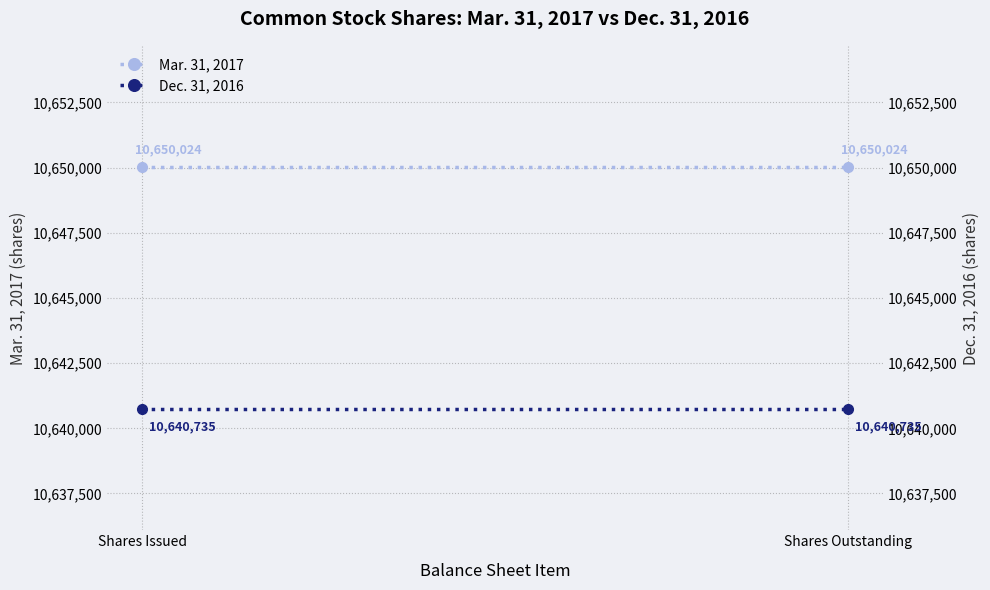

How many data points does each series have?

2